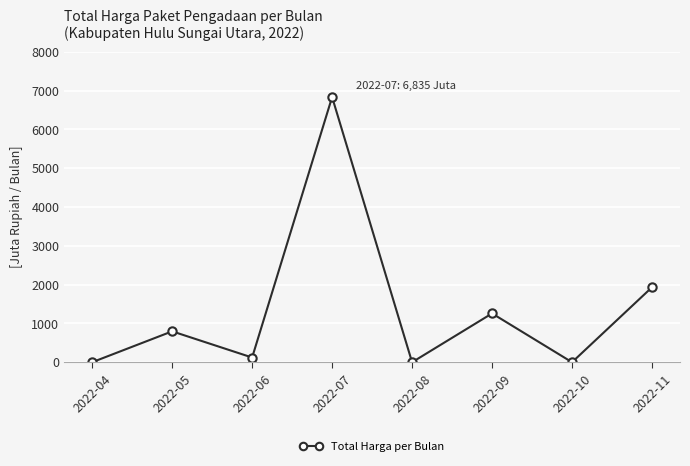

What is the maximum value shown in the chart?

6834.9